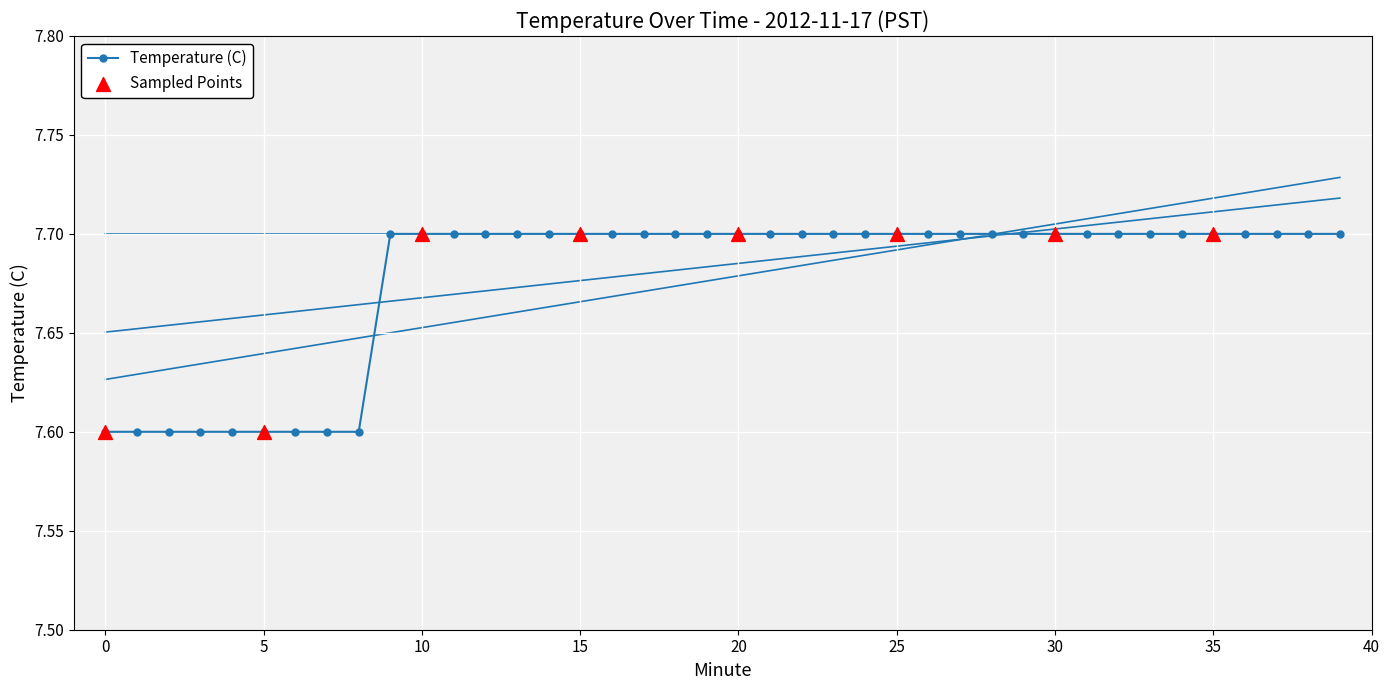

What is the change in value from 1 to 36?

+0.1